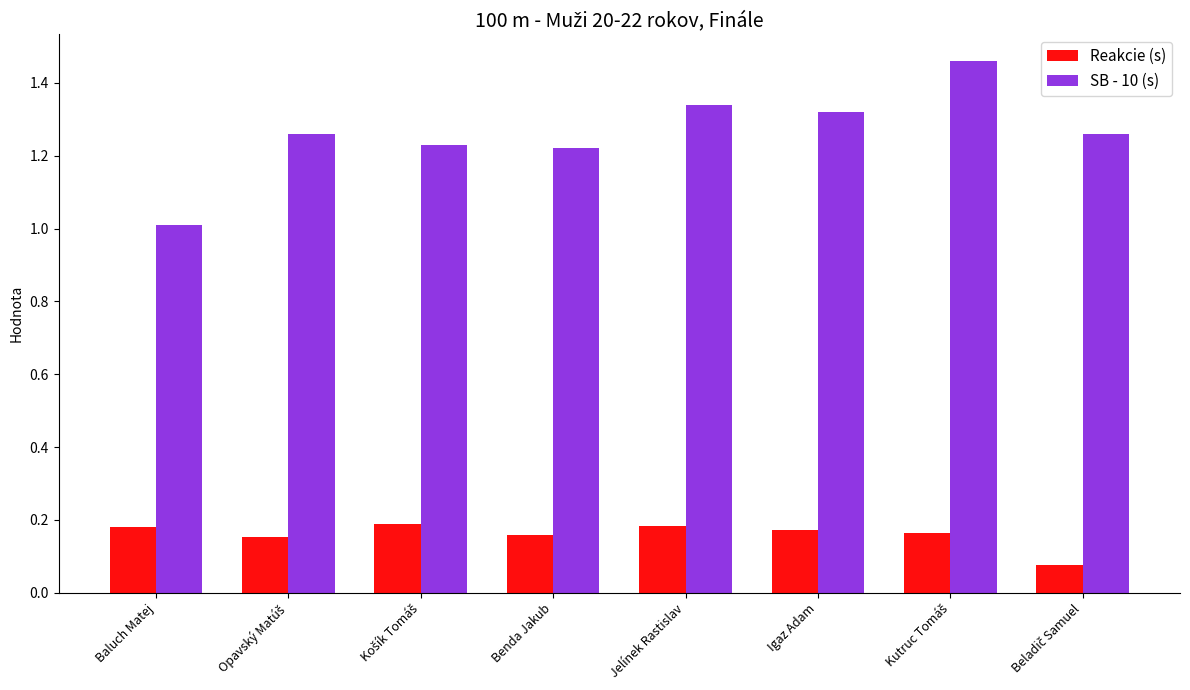

Which series has the largest range (max minus min)?

SB - 10 (s)